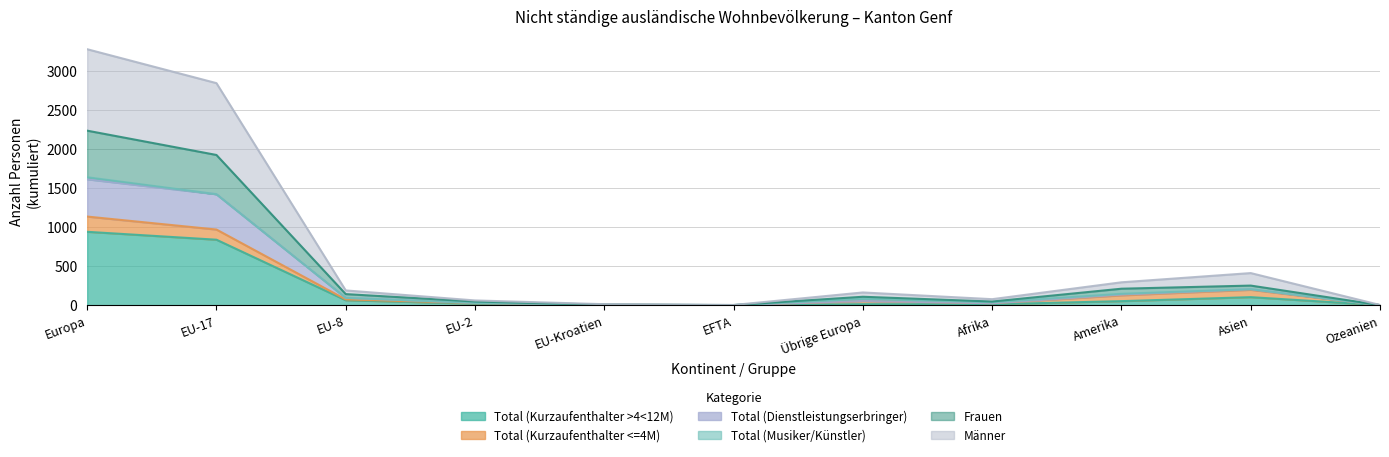

Where does the Männer series first go above 82?

Europa